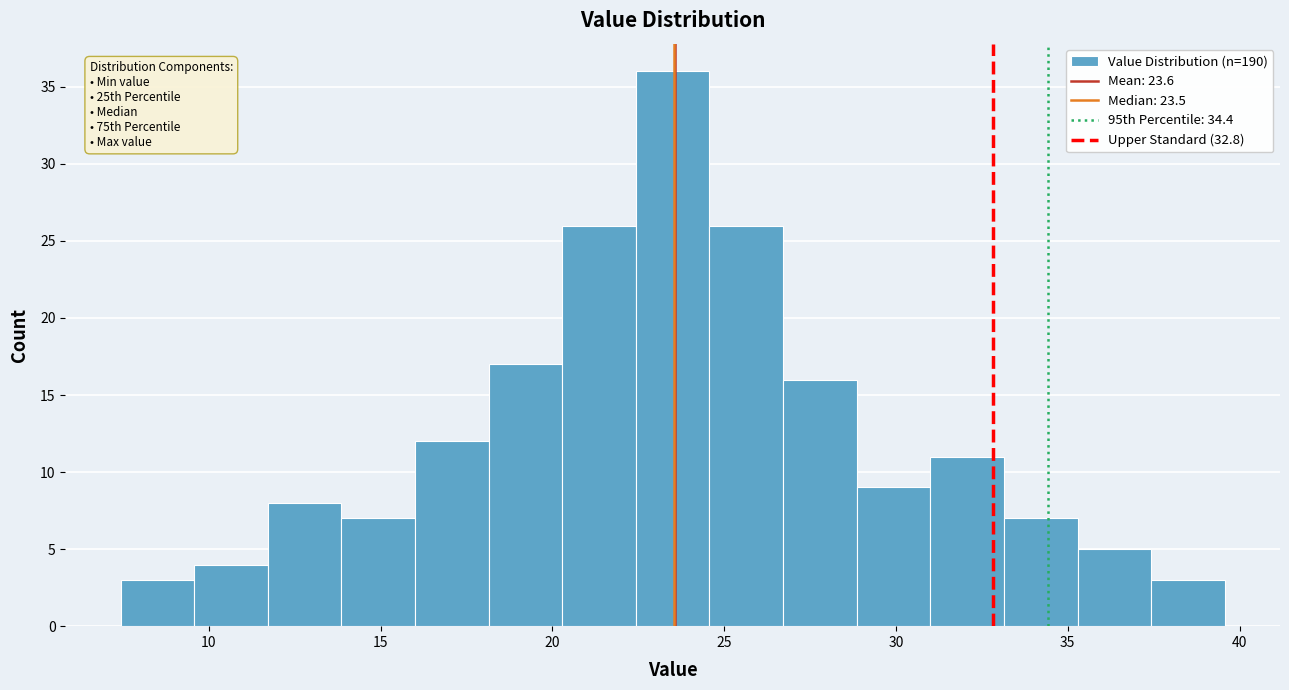

Which range on the x-axis has the tallest bar?

22.5 to 24.5